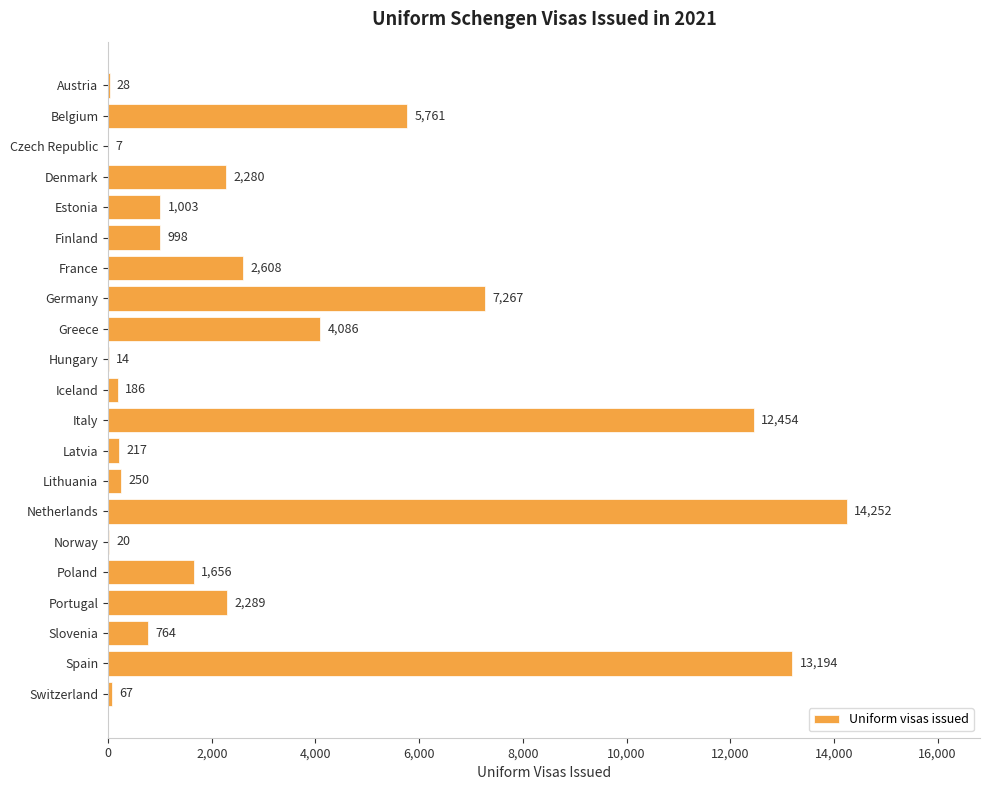

What is the sum of the values at Finland and Belgium?

6759